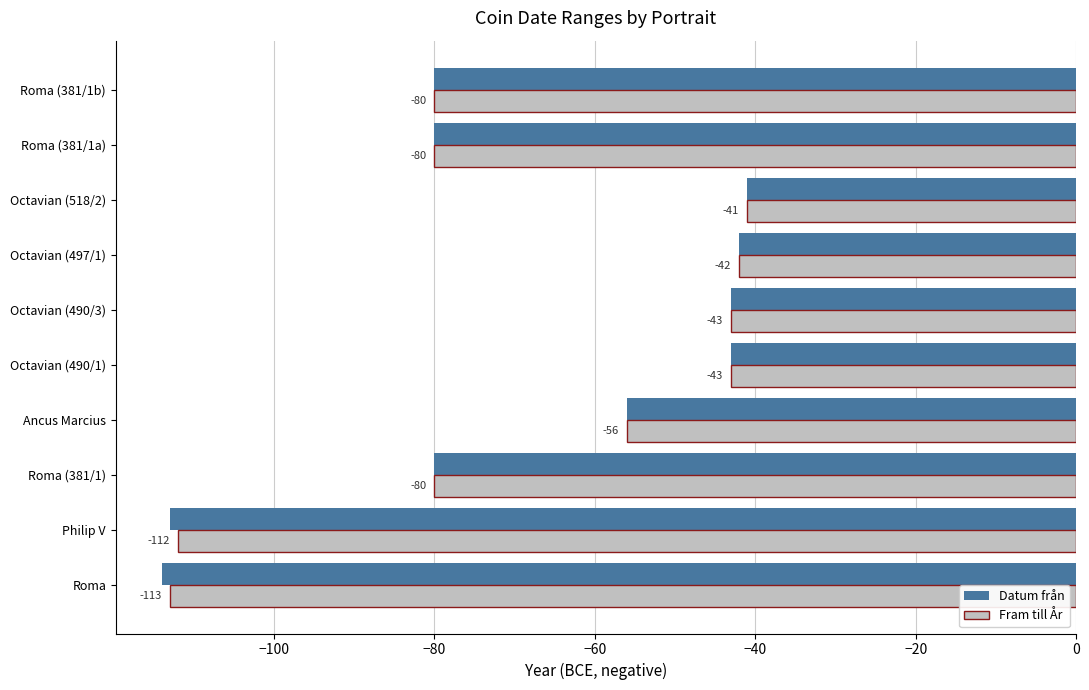

What is the difference between the second highest and minimum values in the Datum från series?

72